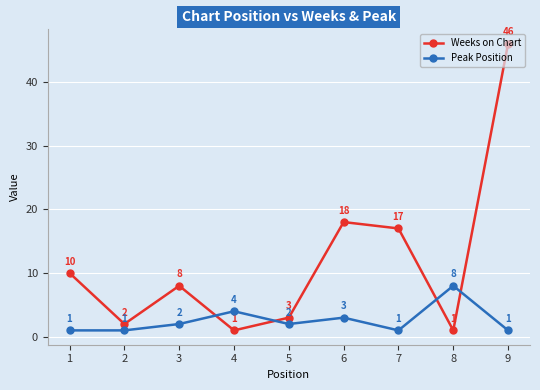

What is the sum of the Peak Position values at 3 and 8?

10